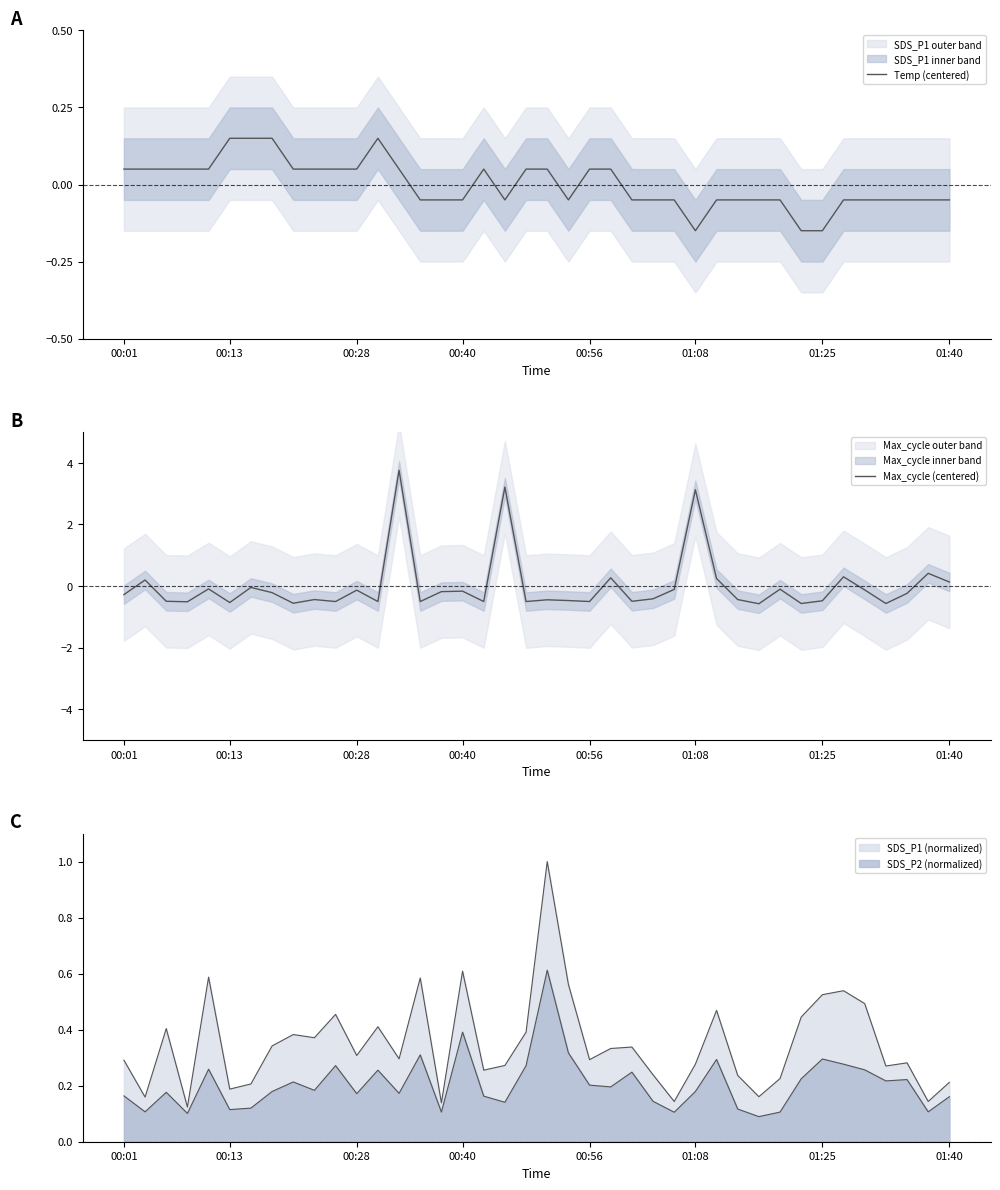

What position from the left is 20?

21